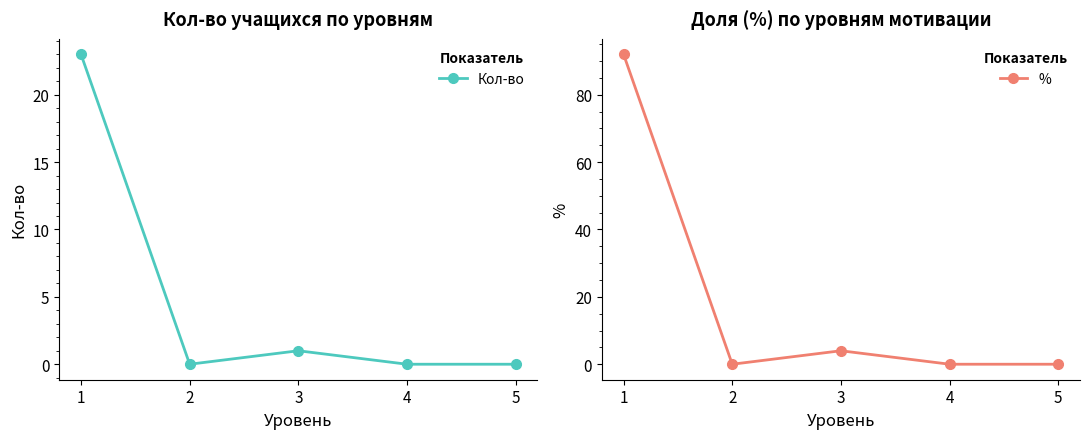

True or false: % and Кол-во intersect in this chart.

False